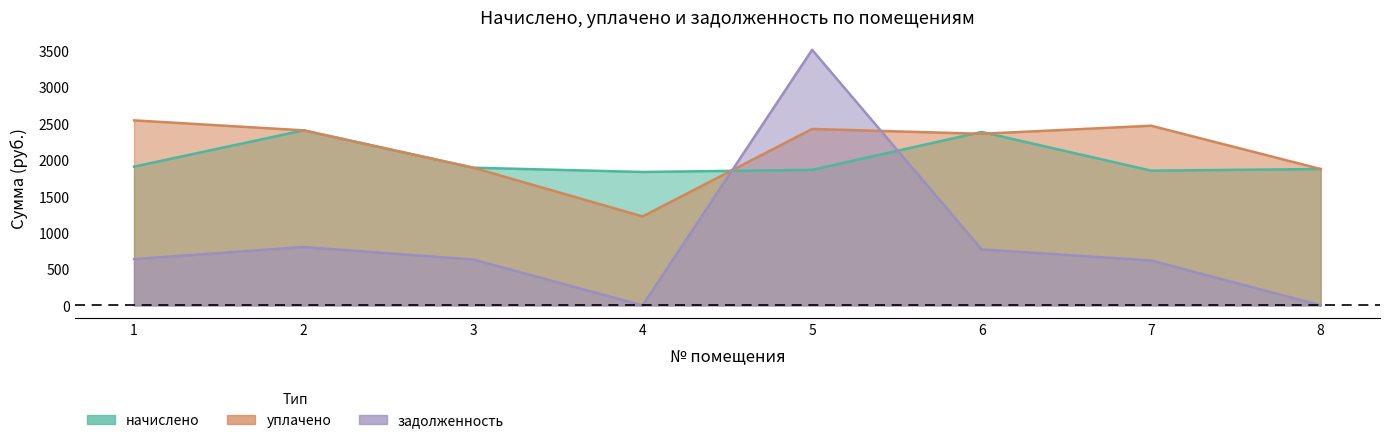

What is the value of the начислено point at the 4th from the left?

1833.0